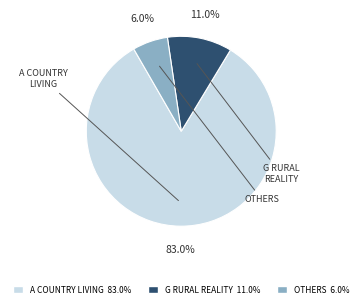

Is there a majority slice in this chart?

Yes